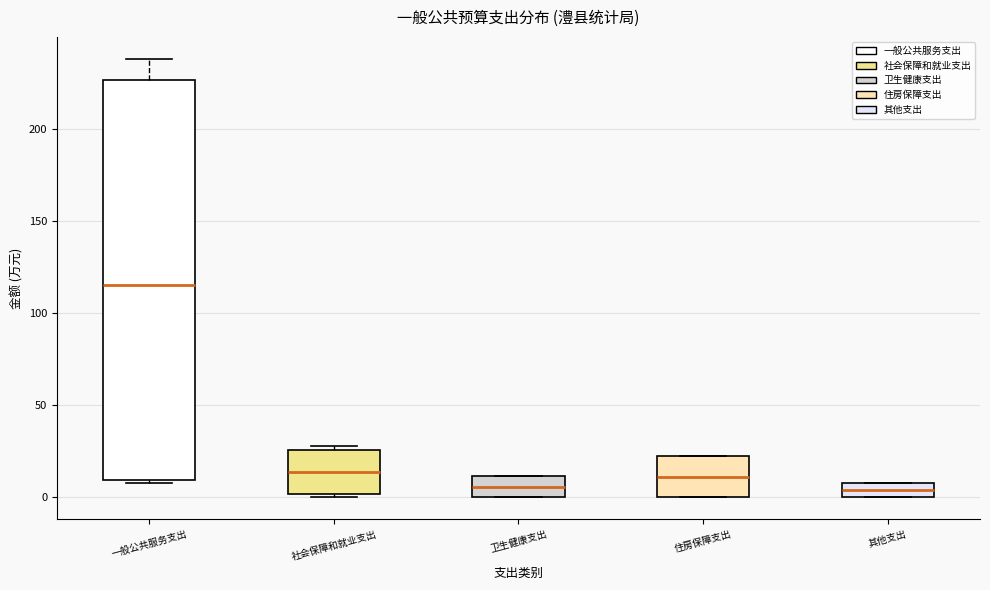

Where is the lower edge of the box for 其他支出 on the y-axis? The values are not printed on the chart, so give them approximately, as read against the axis.

0